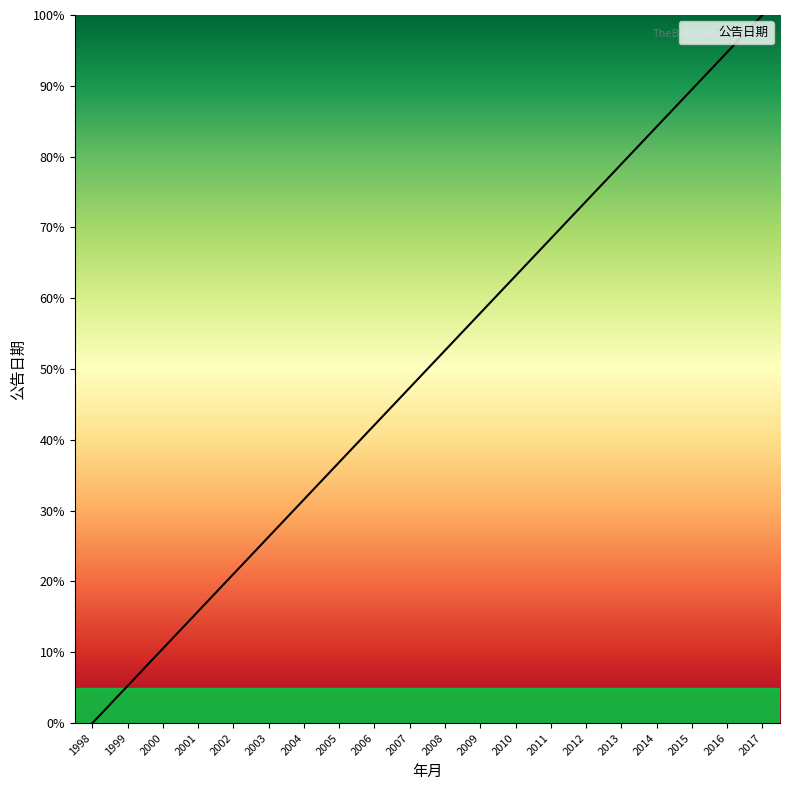

List the labels in order of value, largest first.

2017, 2016, 2015, 2014, 2013, 2012, 2011, 2010, 2009, 2008, 2007, 2006, 2005, 2004, 2003, 2002, 2001, 2000, 1999, 1998